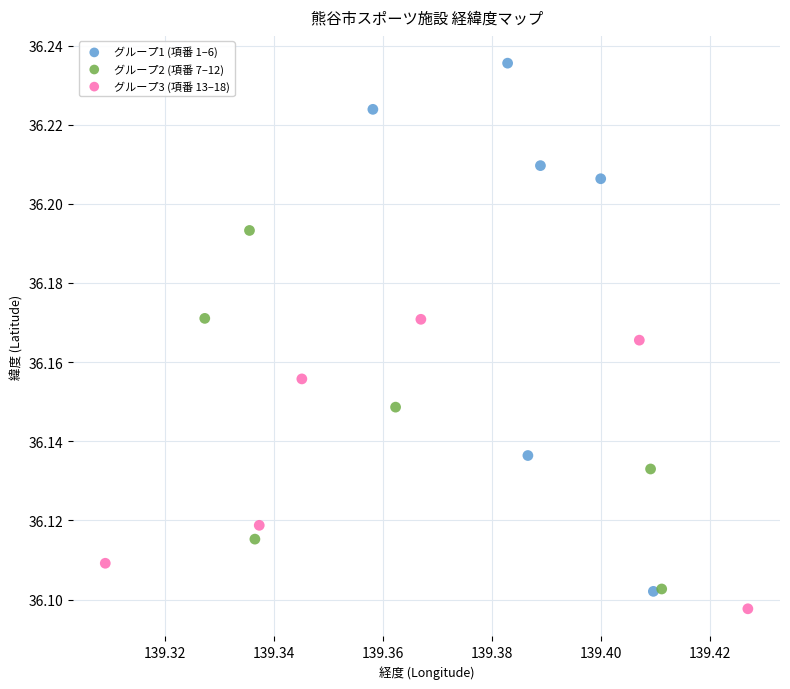

Which series reaches the maximum Y coordinate?

グループ1 (項番 1–6)